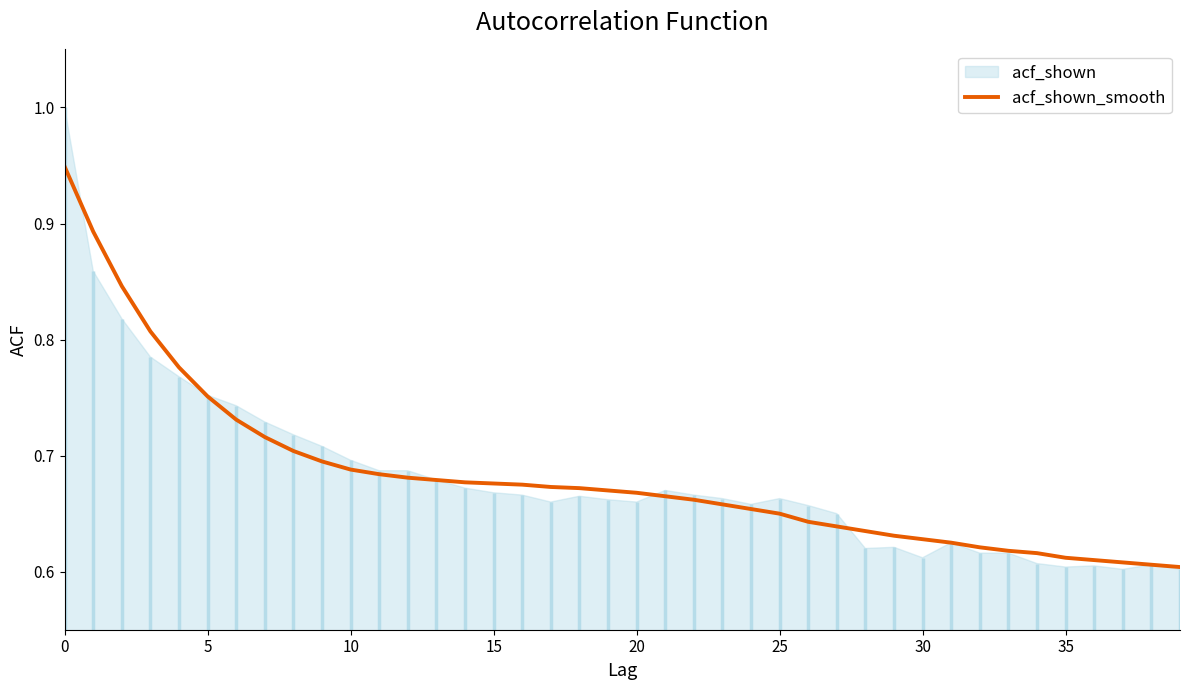

Which label corresponds to the smallest value in the chart?

39